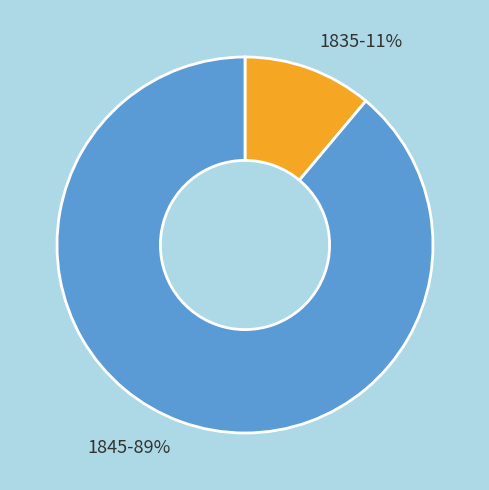

Is it true that 1845 is 89% of the pie?

True